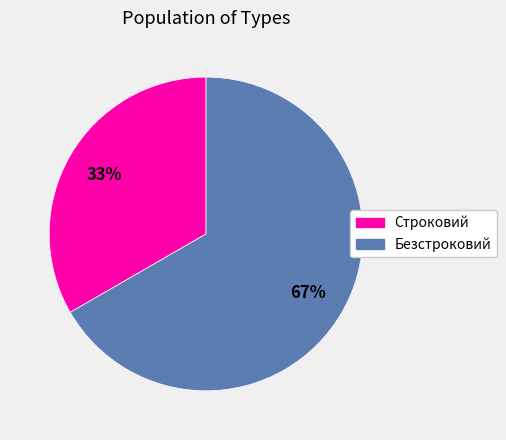

Do Строковий and Безстроковий together represent more than half of the pie?

Yes